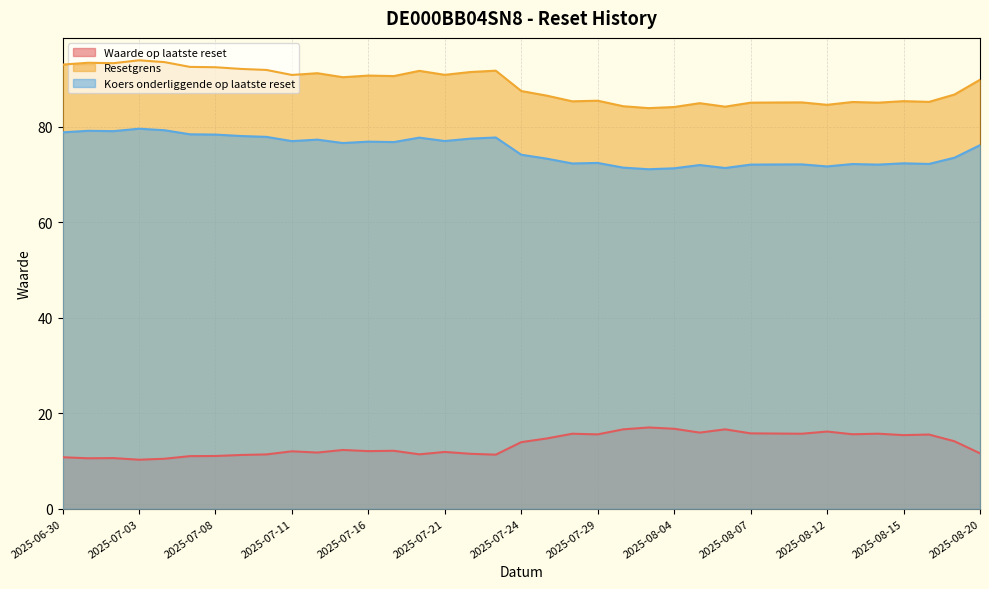

What is the sum of all Waarde op laatste reset values?

497.9